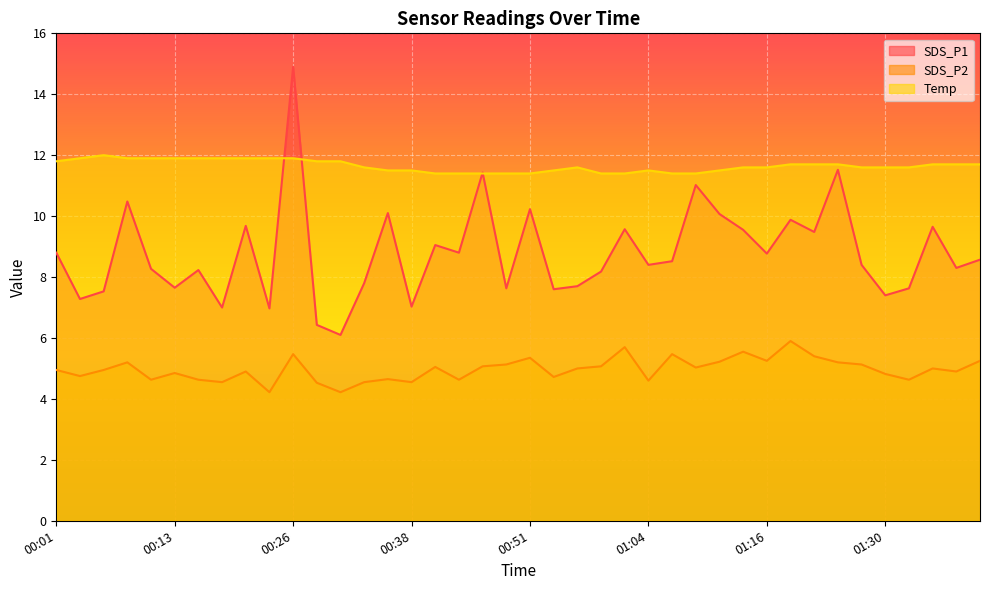

At how many categories does at least one series exceed 14?

1